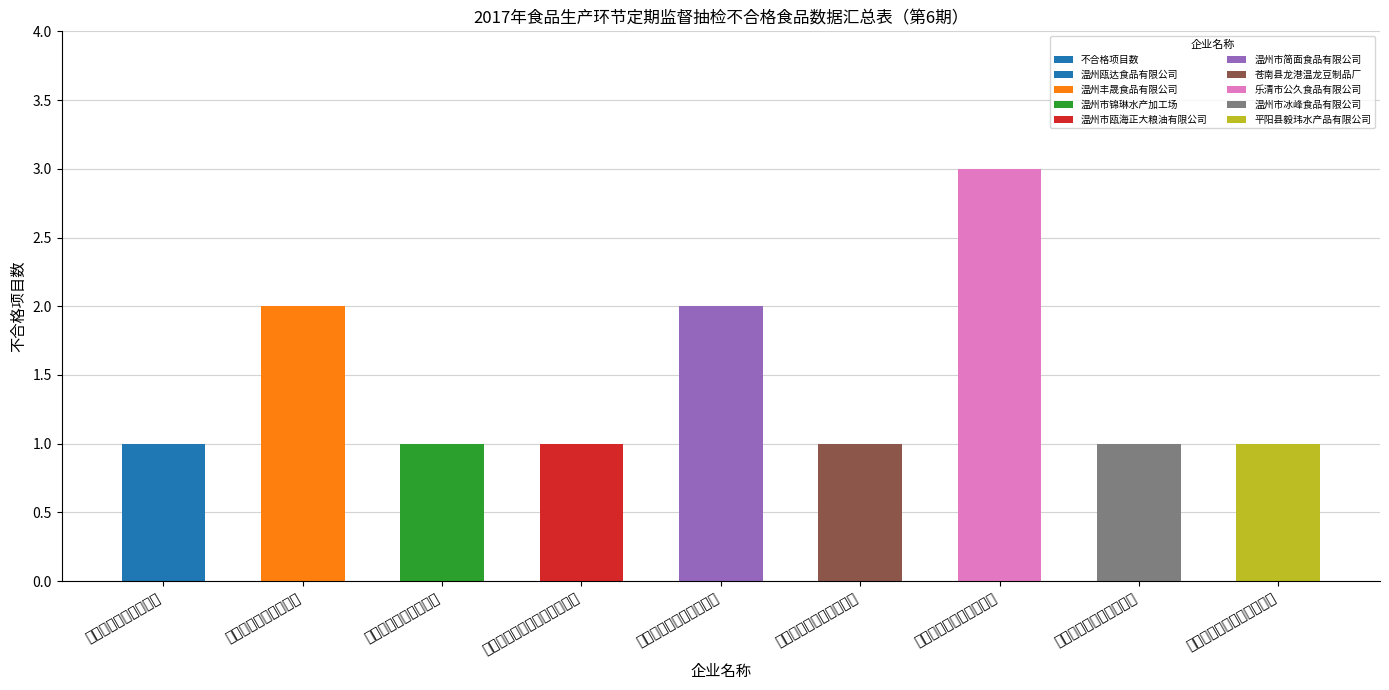

What is the greatest value displayed?

3